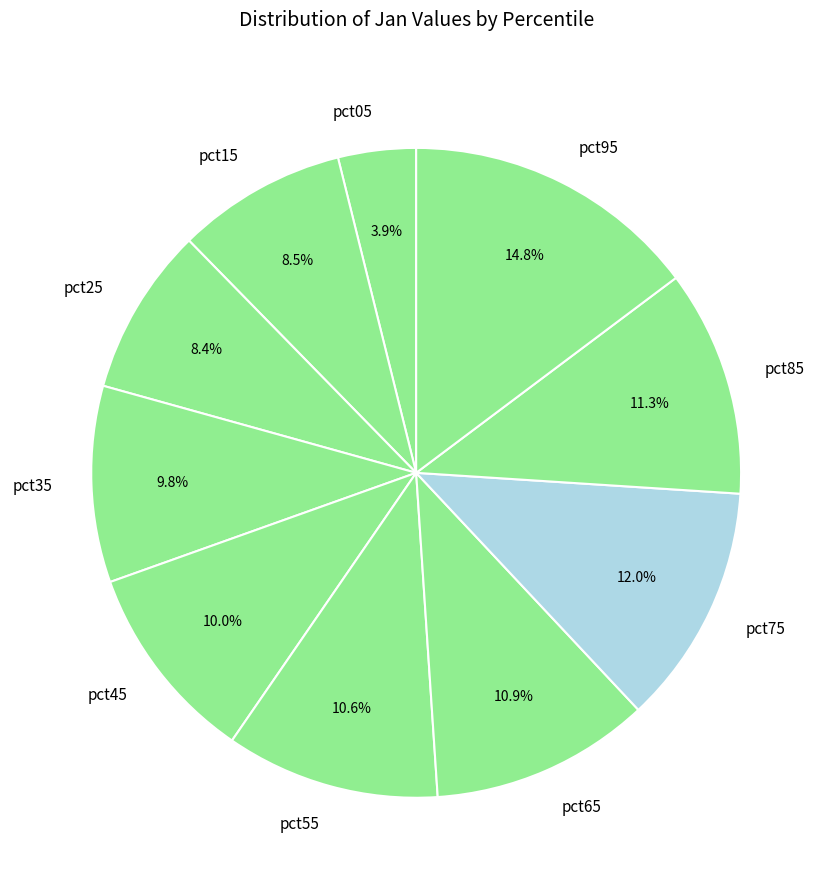

Does any single category account for the majority?

No